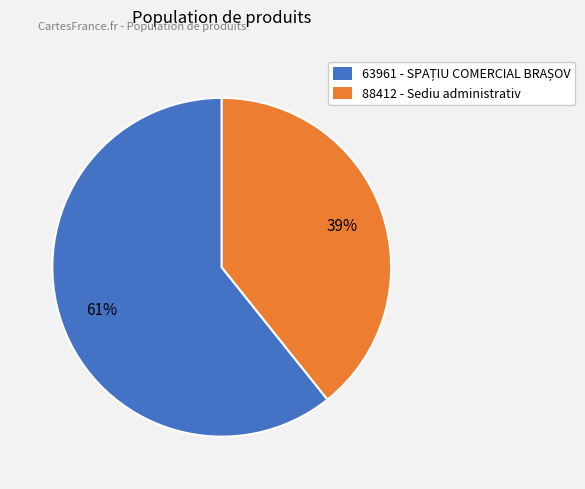

Count the number of slices in the pie.

2